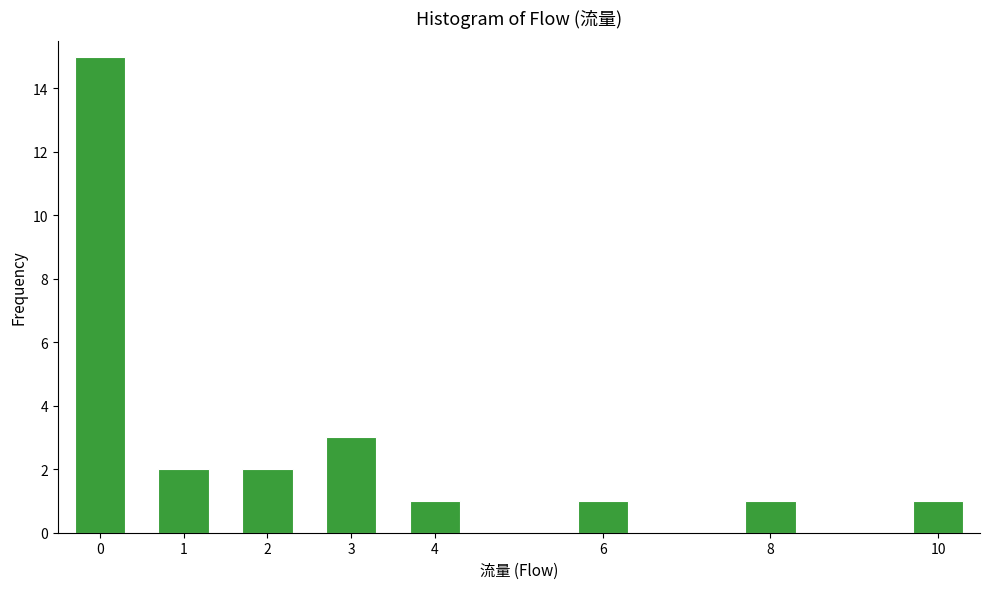

Reading left to right, list all the values displayed in this chart.

0=15	1=2	2=2	3=3	4=1	6=1	8=1	10=1